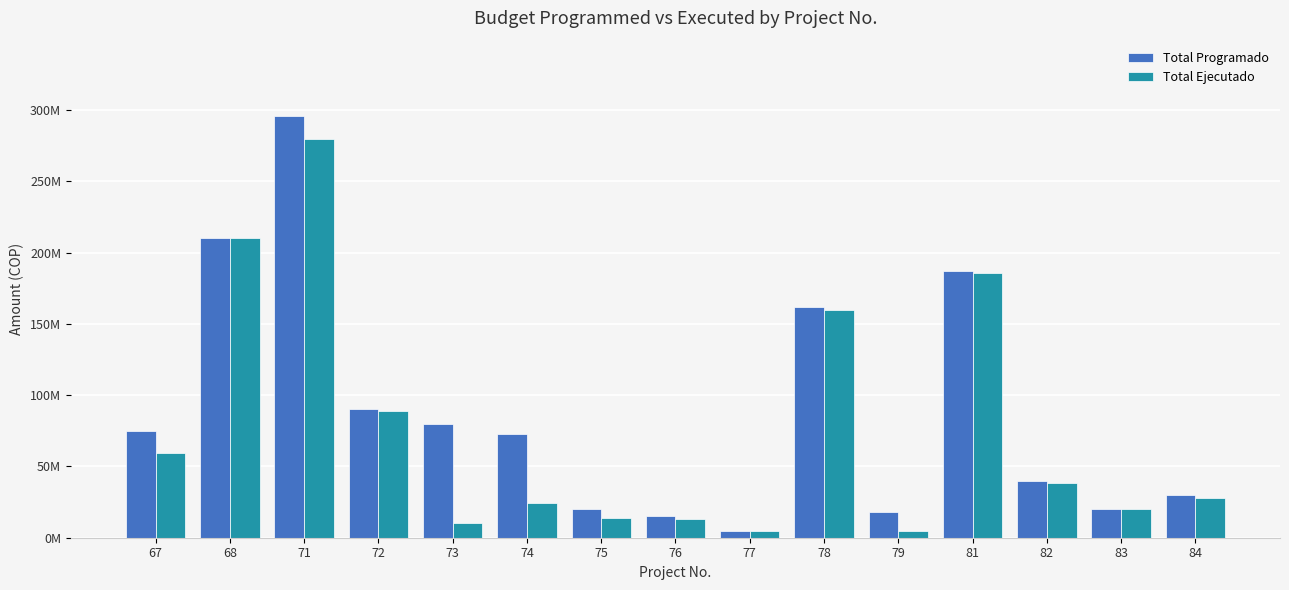

What are all the series names shown in the legend?

Total Programado, Total Ejecutado